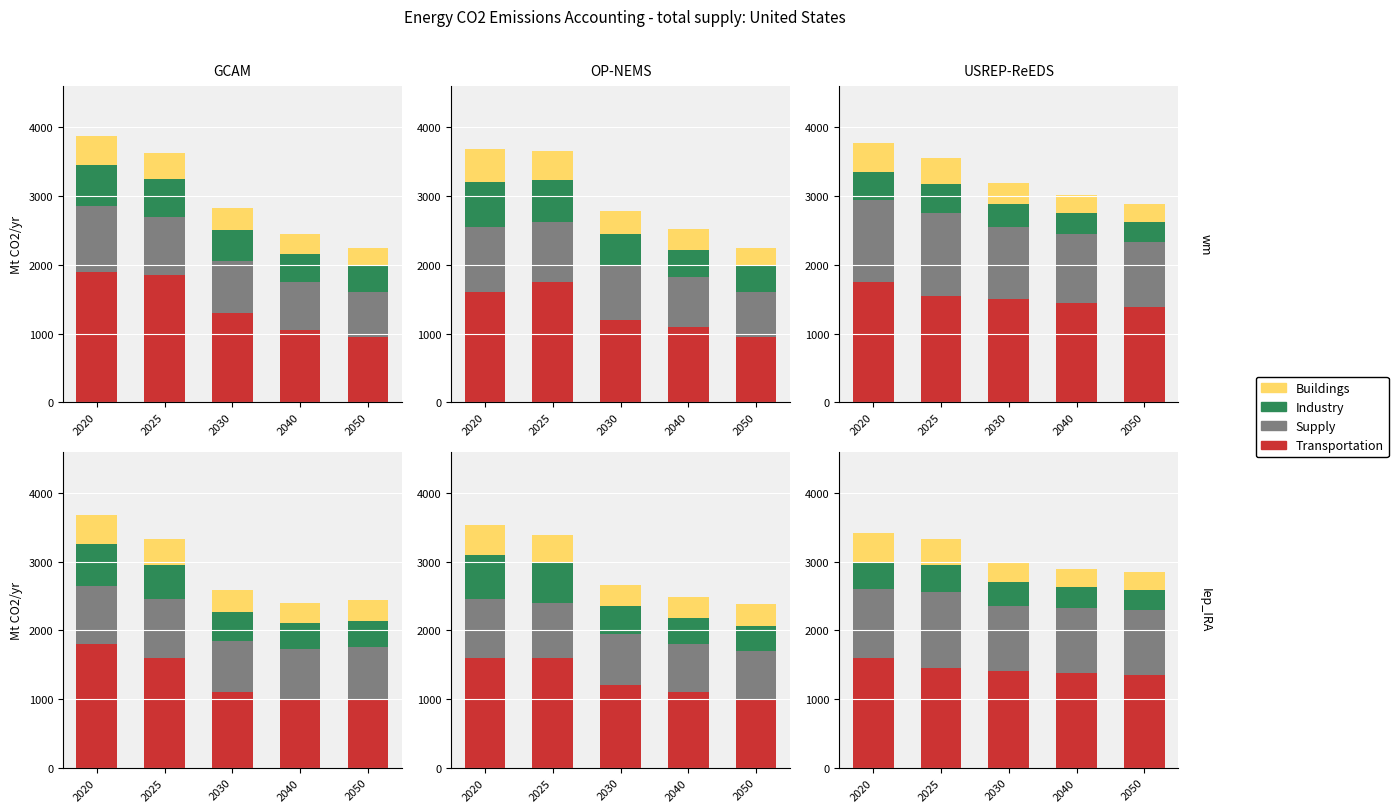

What is the spread (max minus min) of values at 2020?

1200